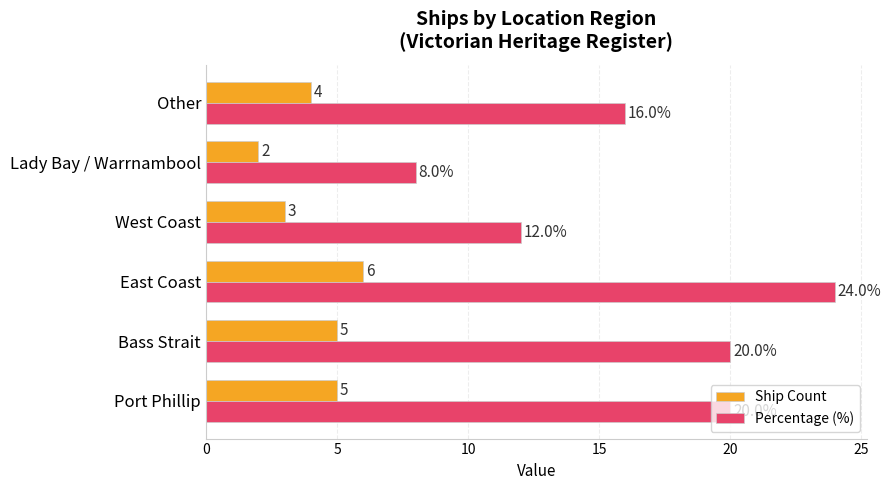

The Percentage (%) series shows 34 at East Coast. True or false?

False